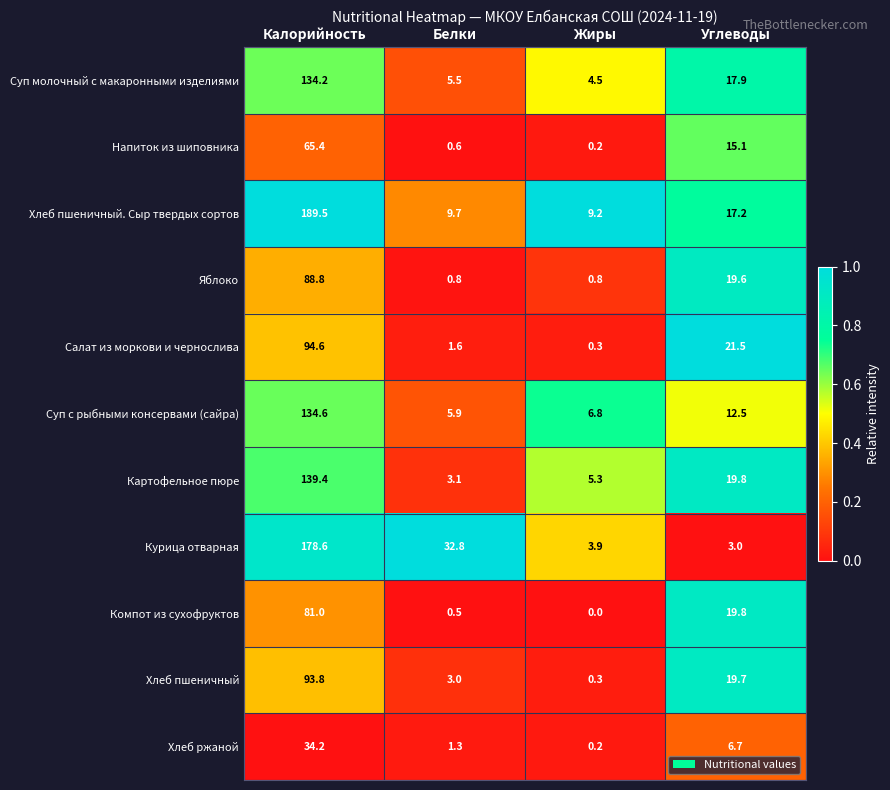

Rank the series at Белки from lowest to highest value.

Компот из сухофруктов, Напиток из шиповника, Яблоко, Хлеб ржаной, Салат из моркови и чернослива, Хлеб пшеничный, Картофельное пюре, Суп молочный с макаронными изделиями, Суп с рыбными консервами (сайра), Хлеб пшеничный. Сыр твердых сортов, Курица отварная